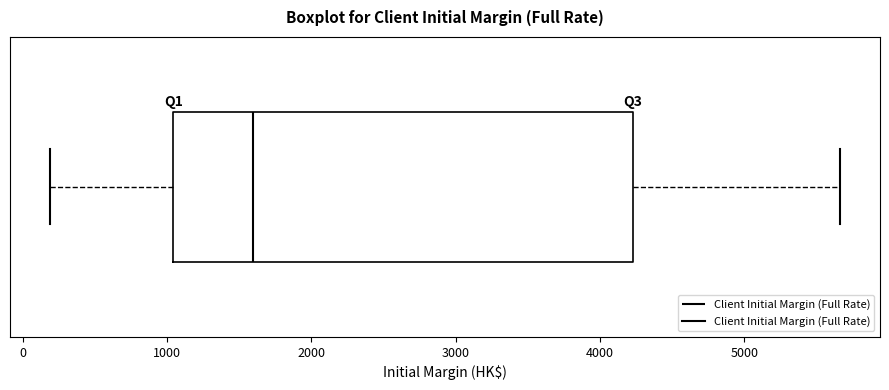

Read this box plot against the x-axis: the position of the median line, the range covered by the box, and the ends of both whiskers. The values are not printed on the chart, so give them approximately, as read against the axis.

median 1600, box 1000 to 4200, whiskers 200 to 5700